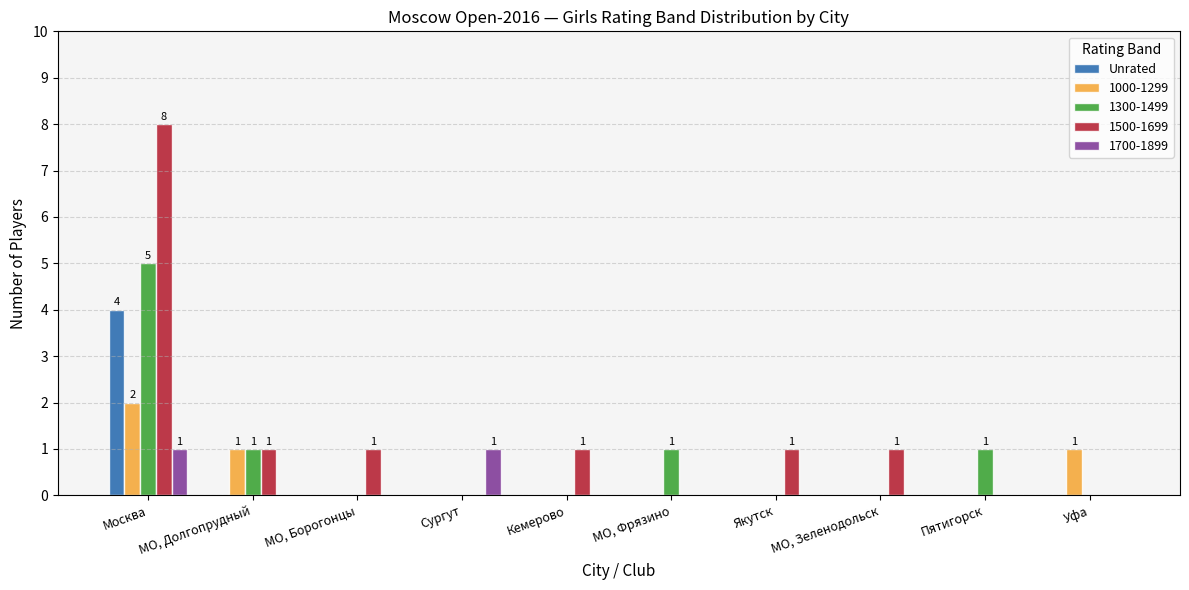

What is the sum of all Unrated values?

4